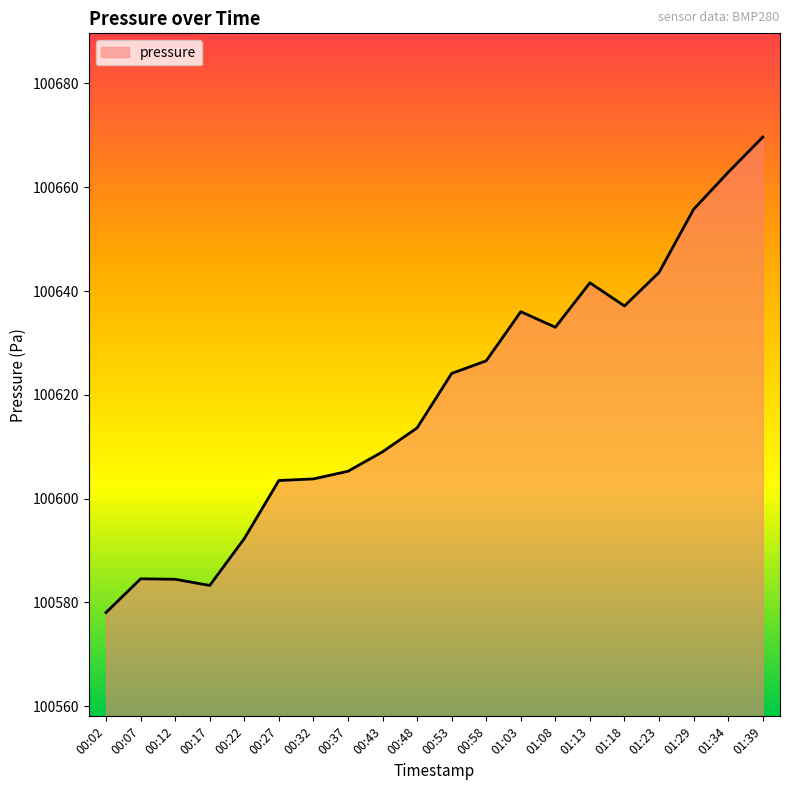

Does the chart have visible grid lines?

No